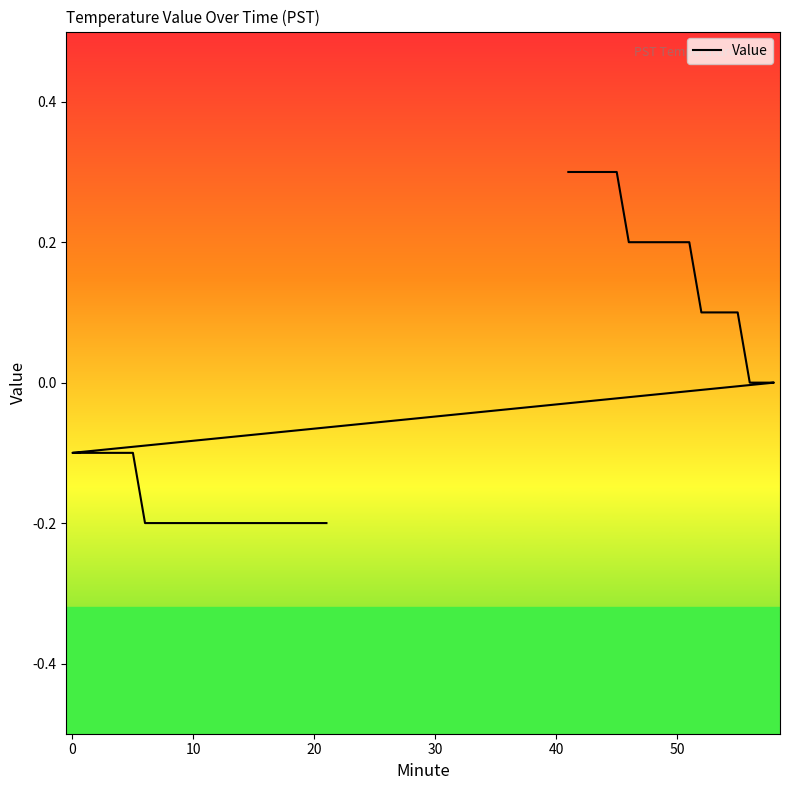

True or false: there are more than 2 points higher than both neighbors.

False